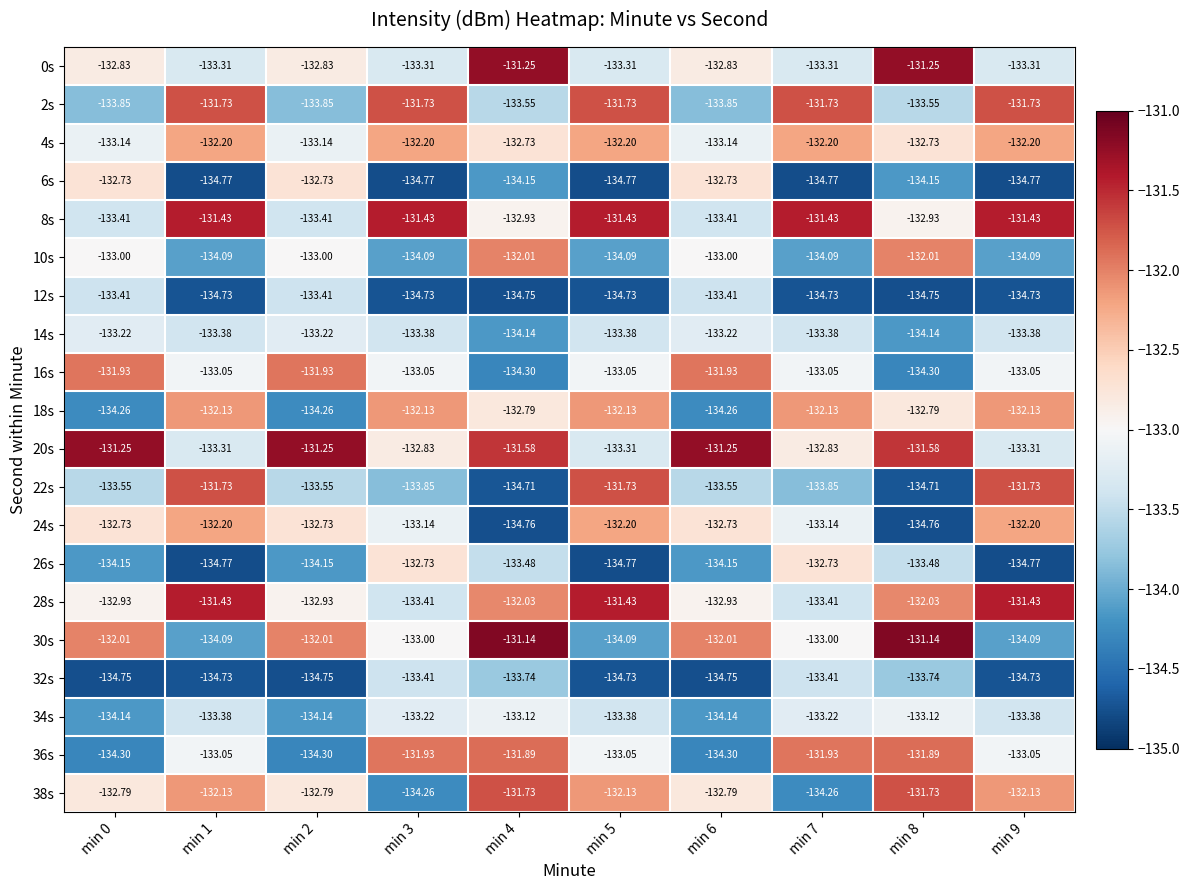

Is the value of 30s at min 1 greater than the value of 16s at min 0?

No